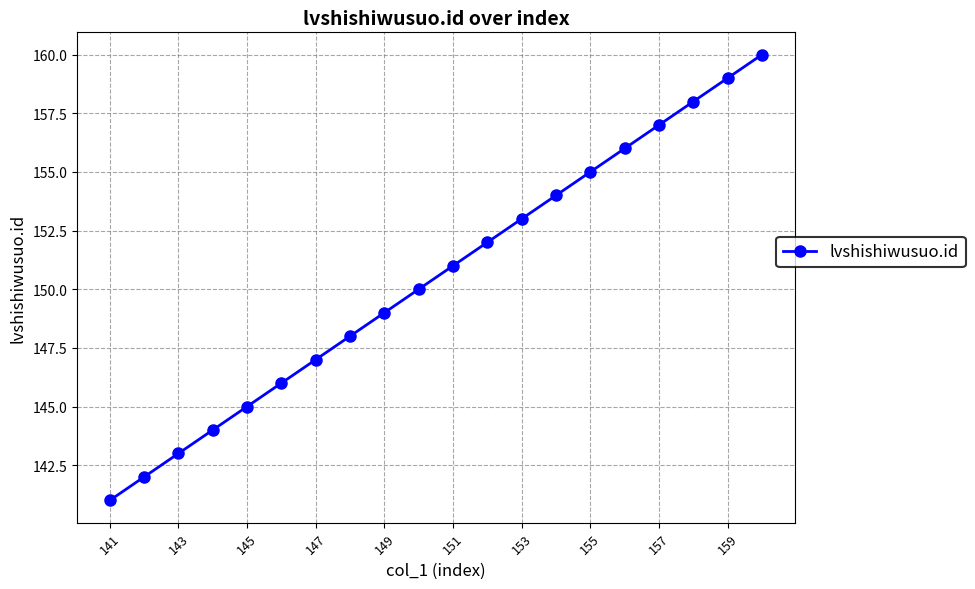

What is the smallest value displayed?

141